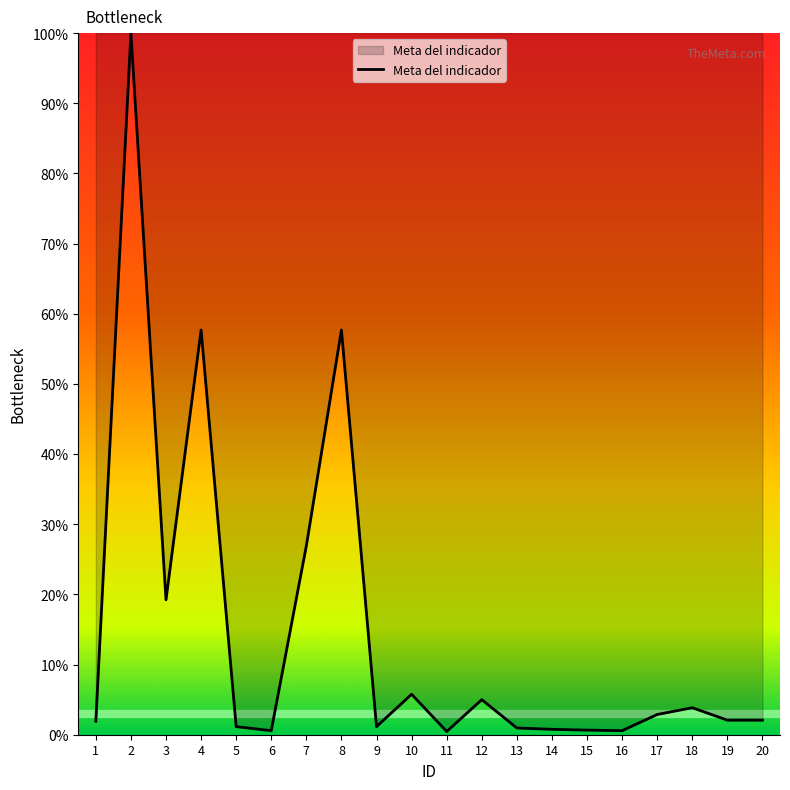

What is the change in value from 4 to 6?

-57.1